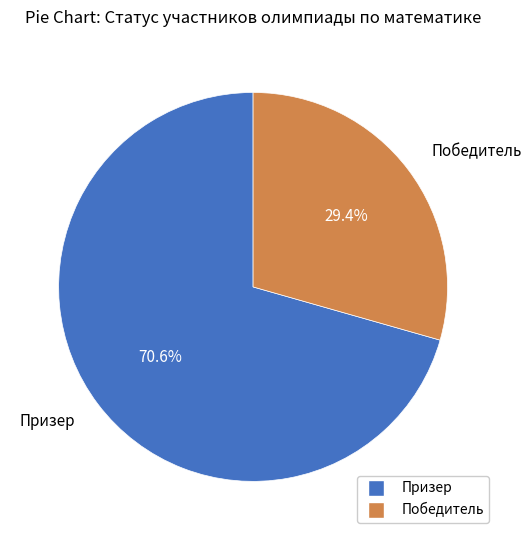

What percentage is the Победитель slice, to the nearest percent?

29%